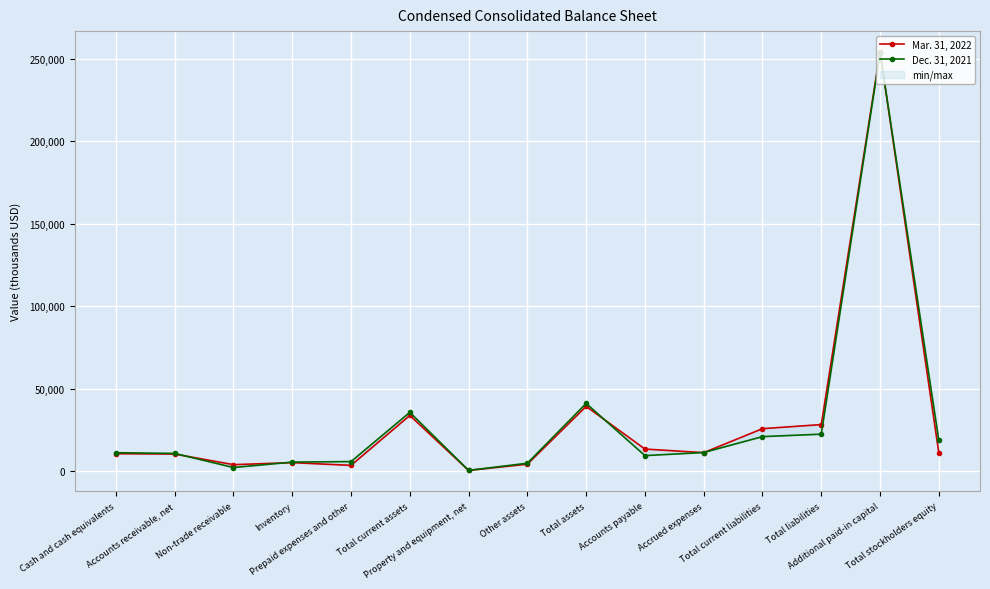

How many values in the Mar. 31, 2022 series exceed 11021?

7